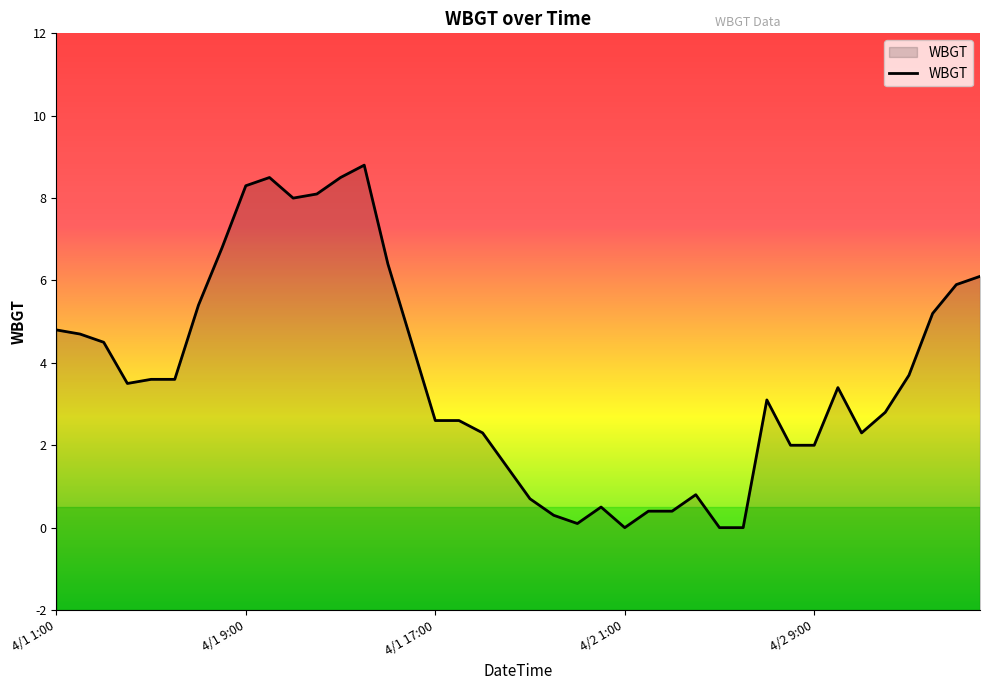

What is the greatest value displayed?

8.8